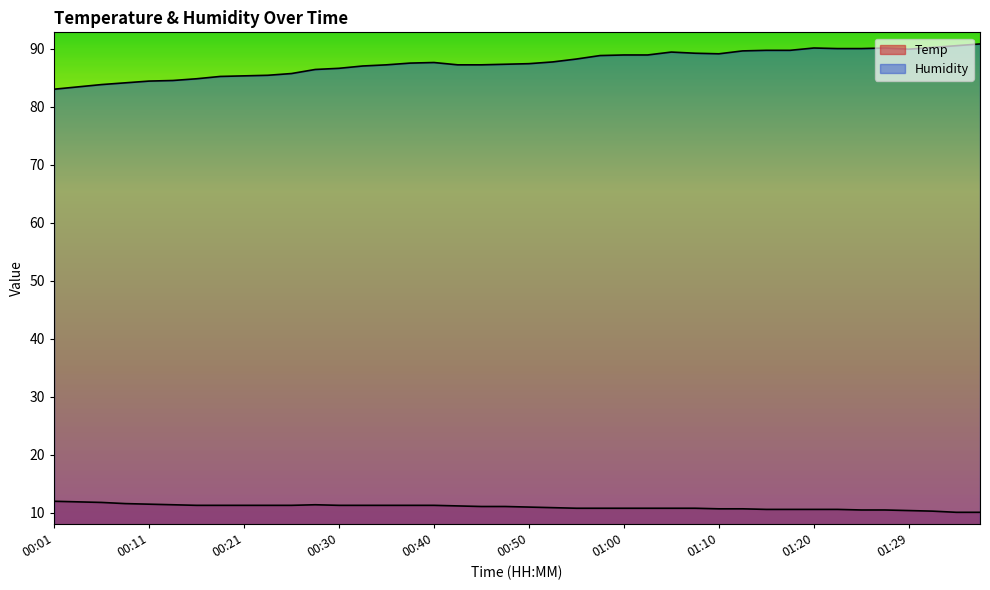

What is the label of the 20th point from the left?

00:47